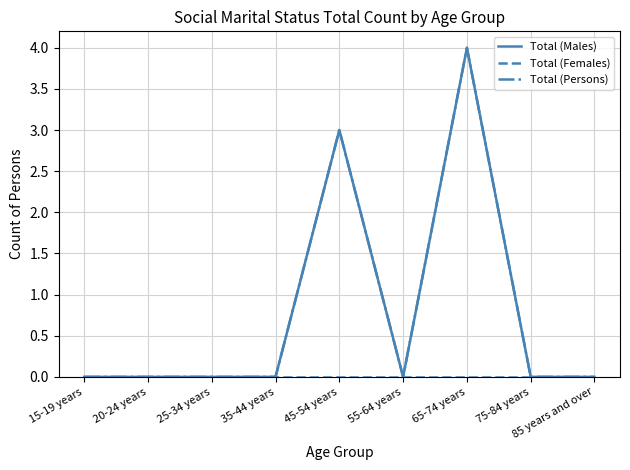

Reading left to right, transcribe all the data shown in this chart.

Total (Males): 15-19 years=0	20-24 years=0	25-34 years=0	35-44 years=0	45-54 years=3	55-64 years=0	65-74 years=4	75-84 years=0	85 years and over=0
Total (Females): 15-19 years=0	20-24 years=0	25-34 years=0	35-44 years=0	45-54 years=0	55-64 years=0	65-74 years=0	75-84 years=0	85 years and over=0
Total (Persons): 15-19 years=0	20-24 years=0	25-34 years=0	35-44 years=0	45-54 years=3	55-64 years=0	65-74 years=4	75-84 years=0	85 years and over=0